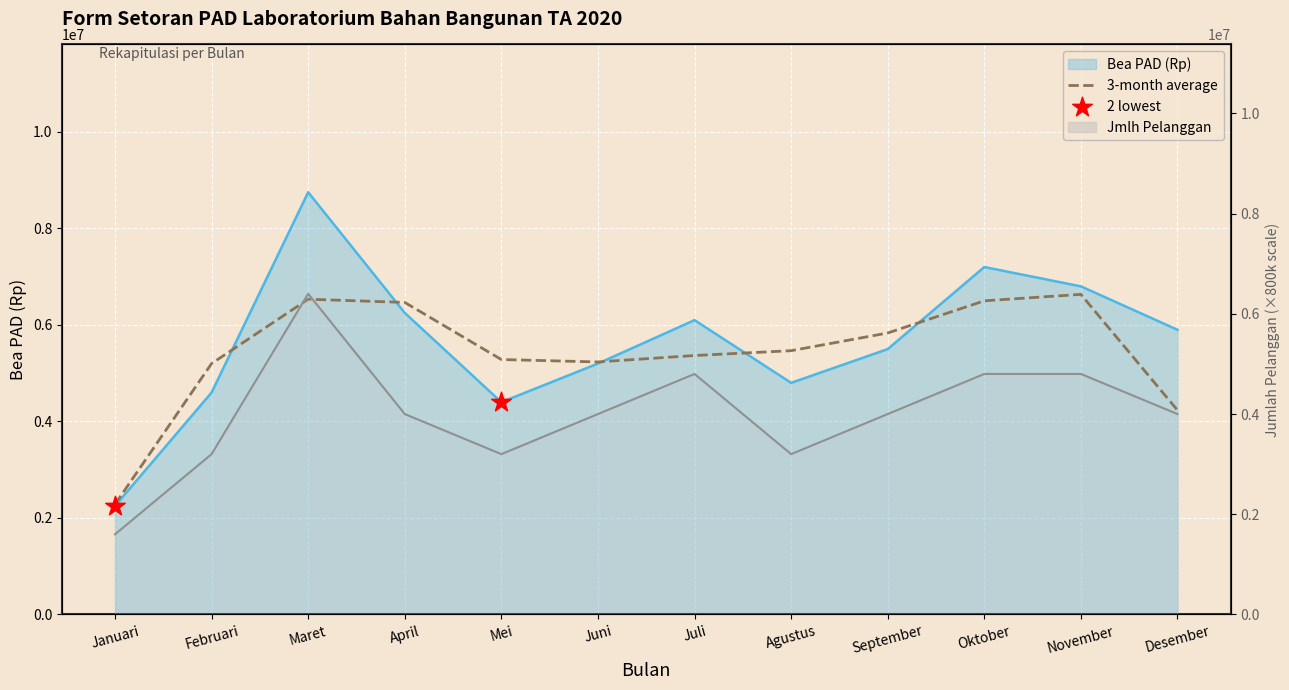

At which category is the sum across all series the highest?

Maret